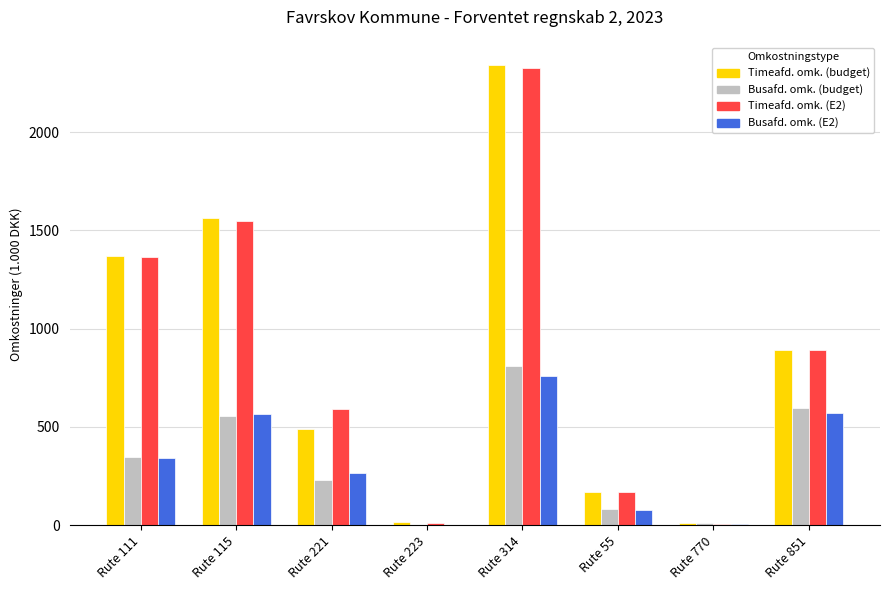

What is the maximum value shown in the chart?

2339.5